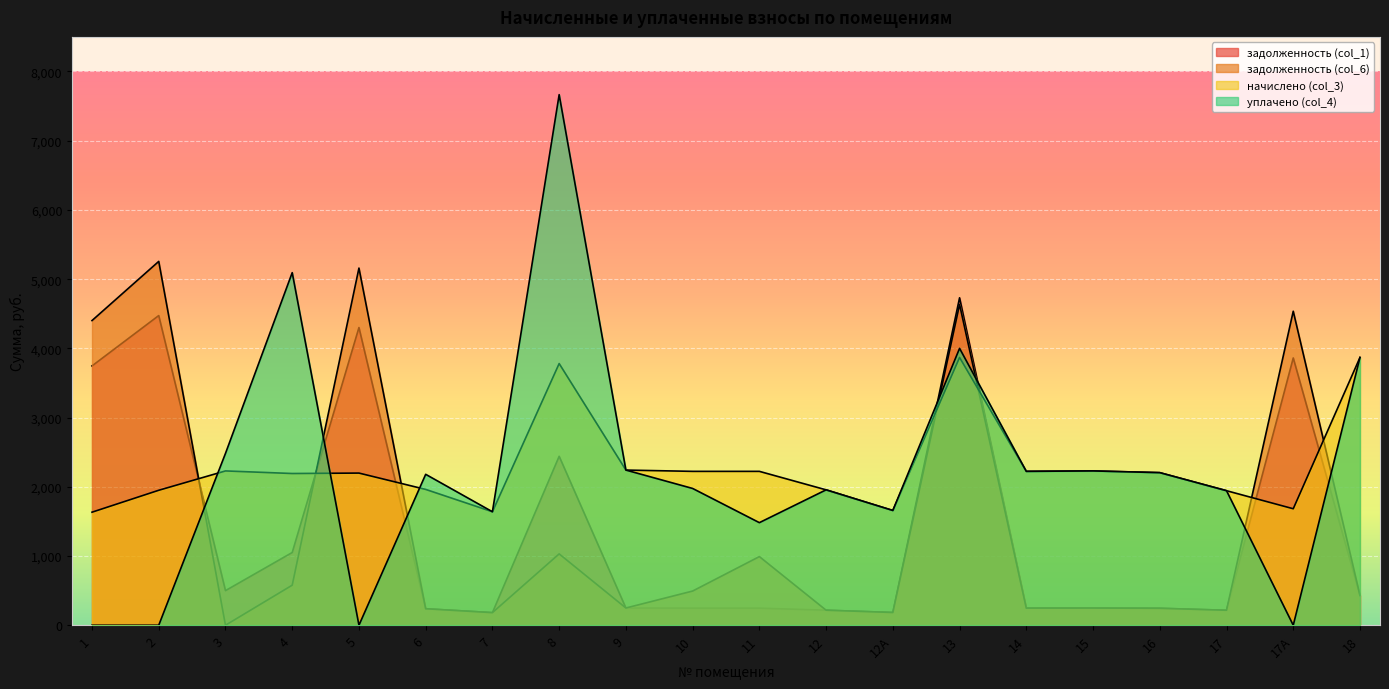

What is the total value across all series at 5?

11659.2